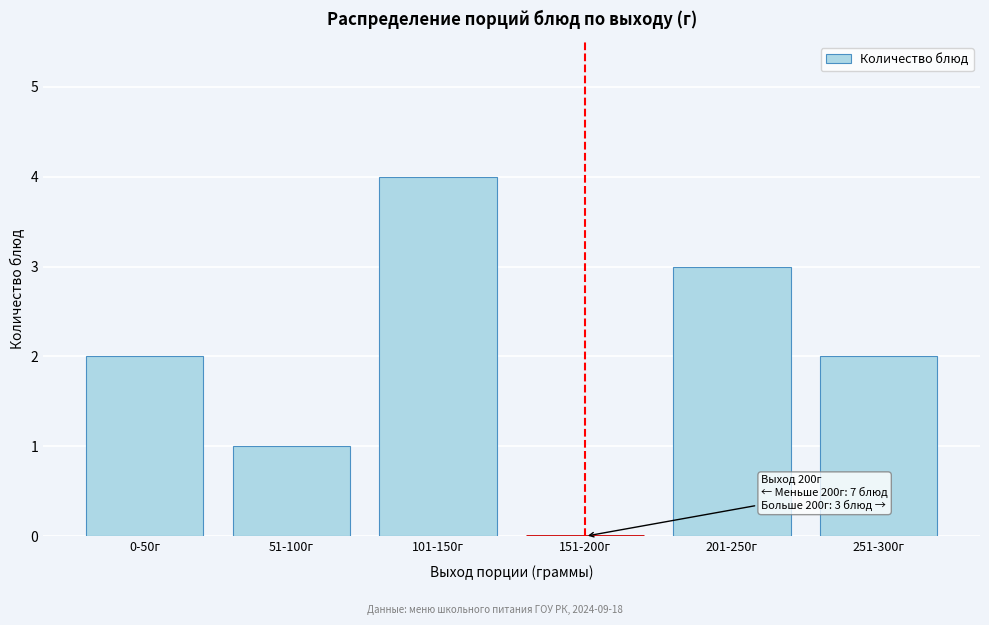

Reading left to right, what are all the values shown in this chart?

0-50г=2	51-100г=1	101-150г=4	151-200г=0	201-250г=3	251-300г=2